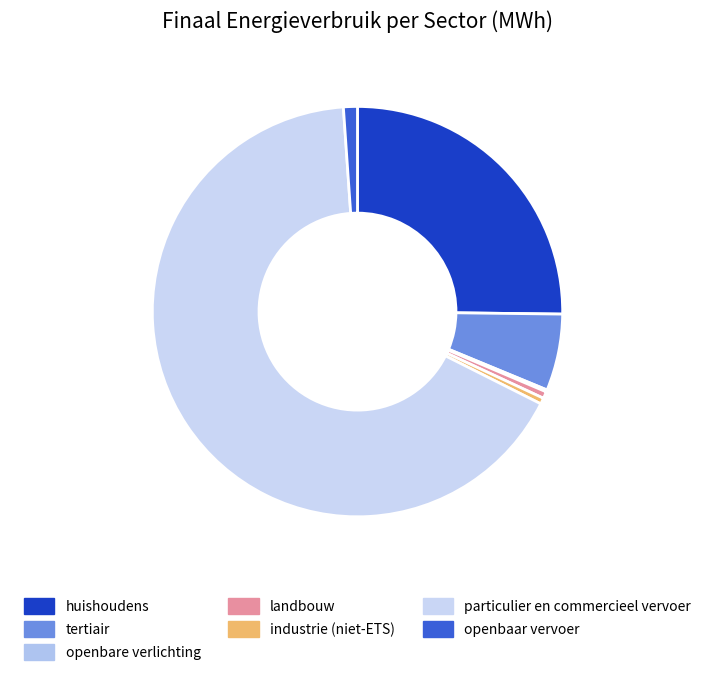

Is there any slice that represents more than half of the pie?

Yes